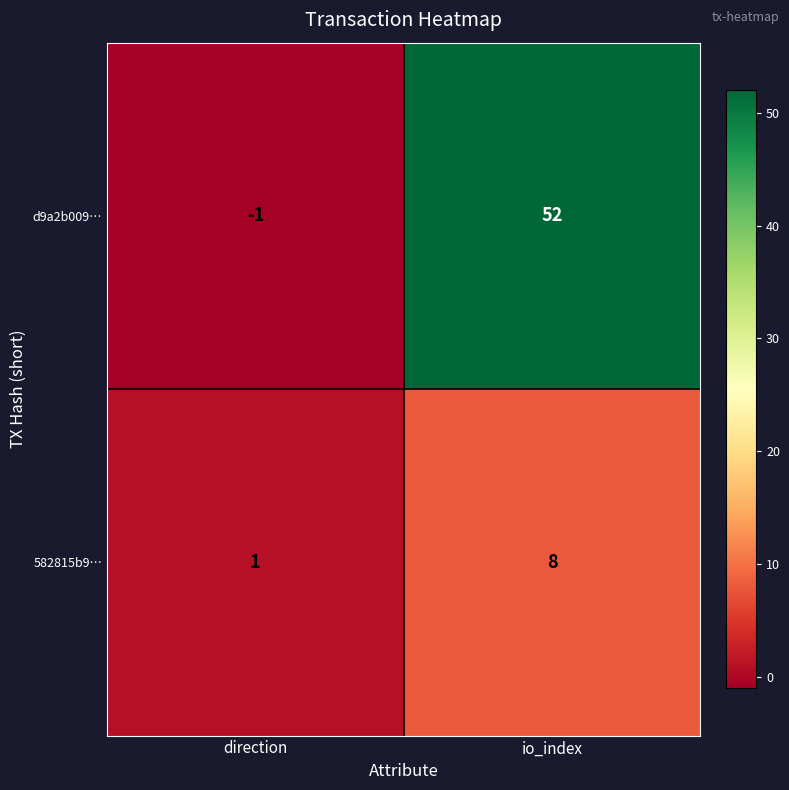

Rank the categories by 582815b9… value from highest to lowest.

io_index, direction